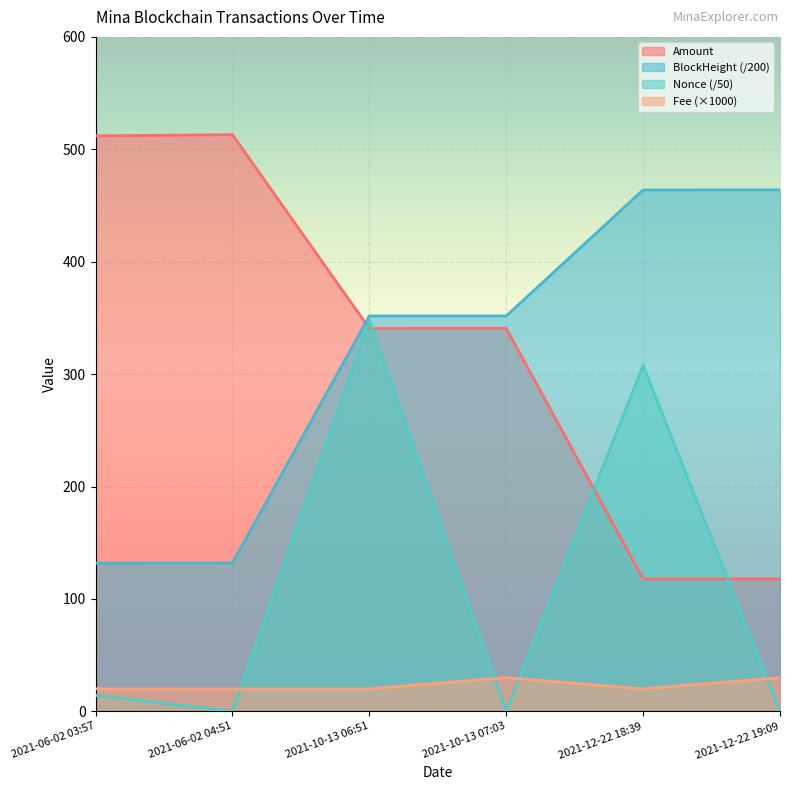

True or false: Fee and Amount cross at least once.

False